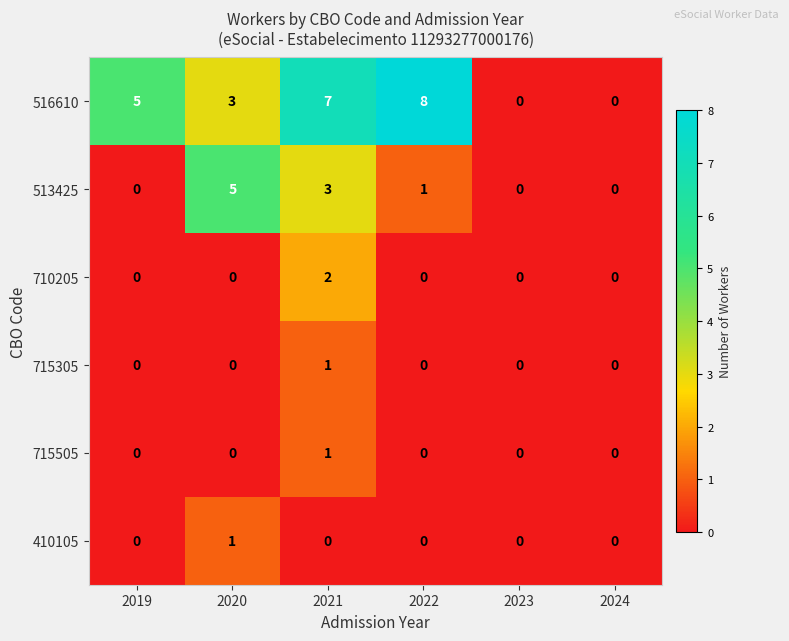

The 710205 series shows 1 at 2020. True or false?

False